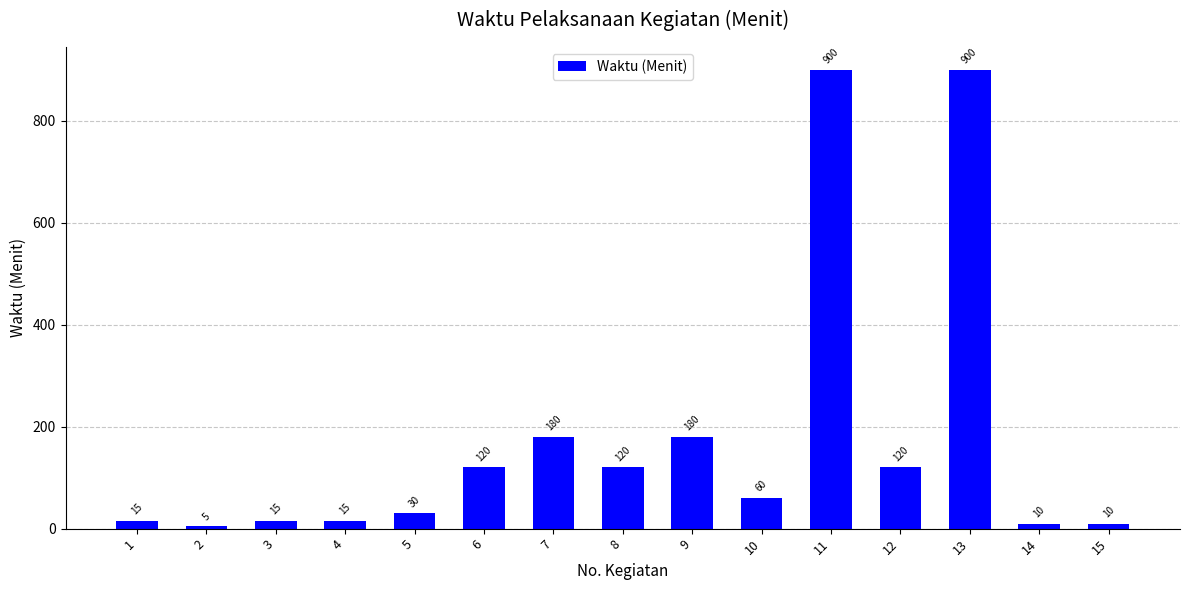

At which category does the chart reach its minimum across all series?

2